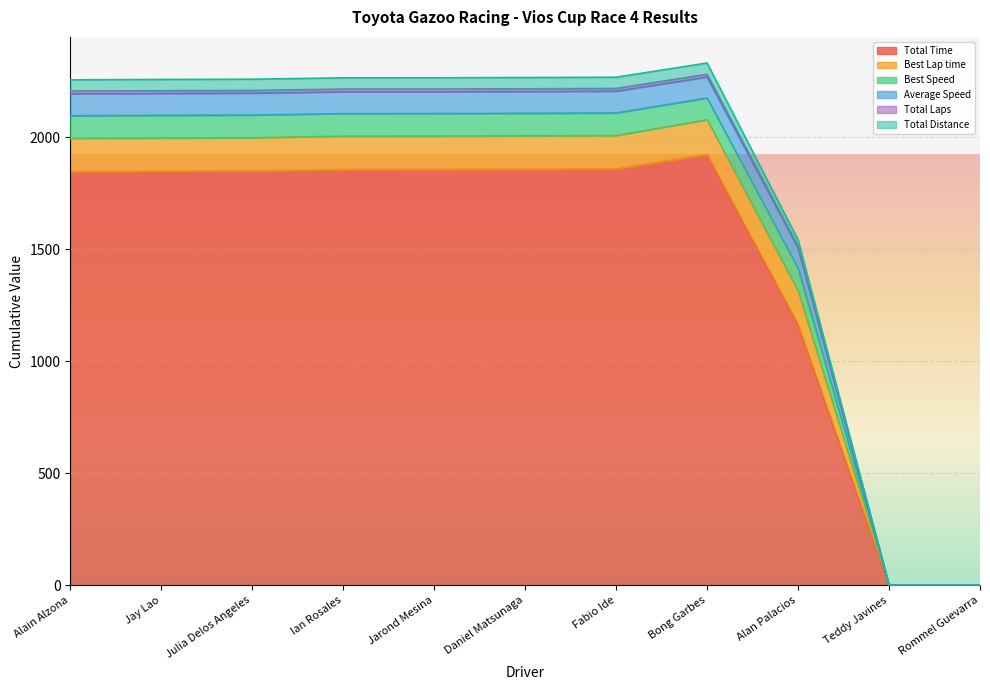

Which category has the highest value in the Total Time series?

Bong Garbes